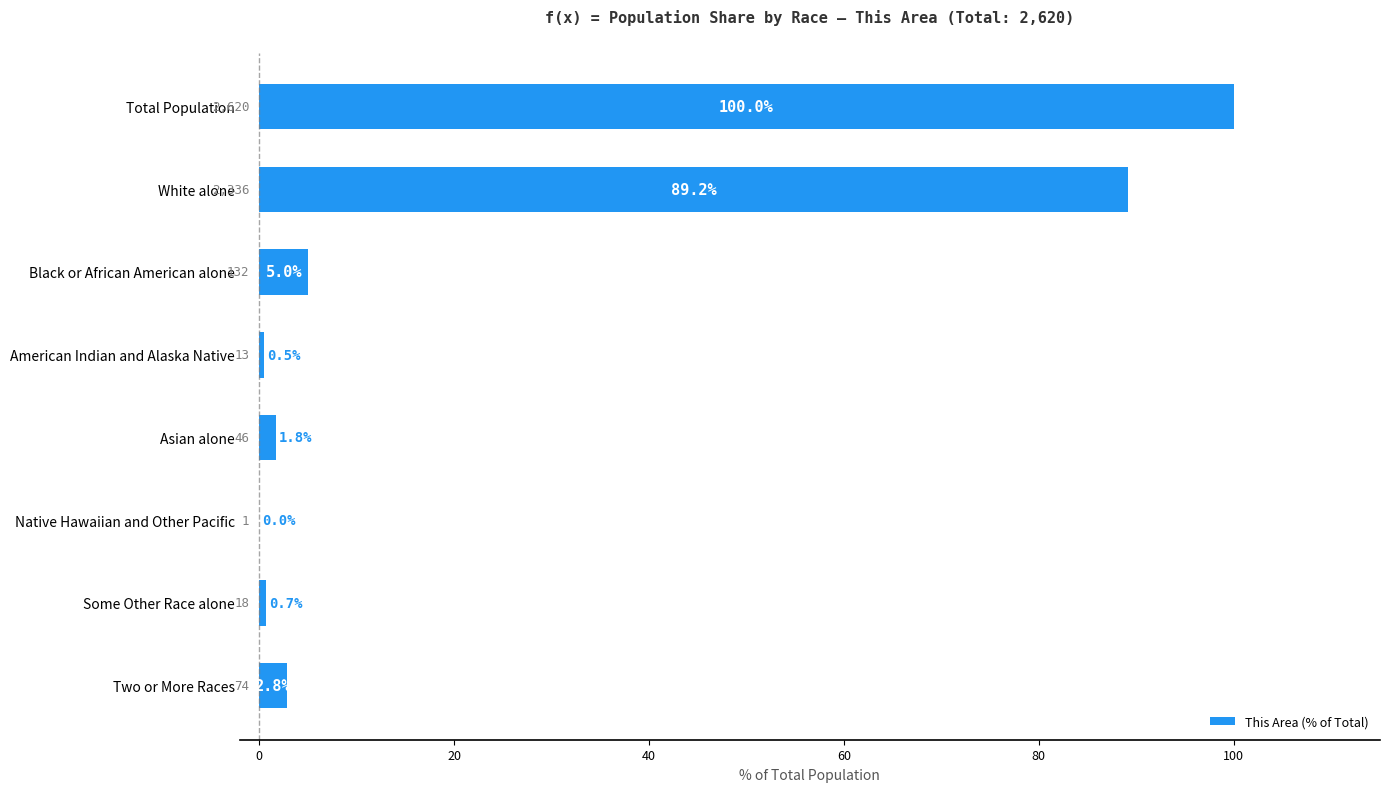

What is the sum of all values?

200.0